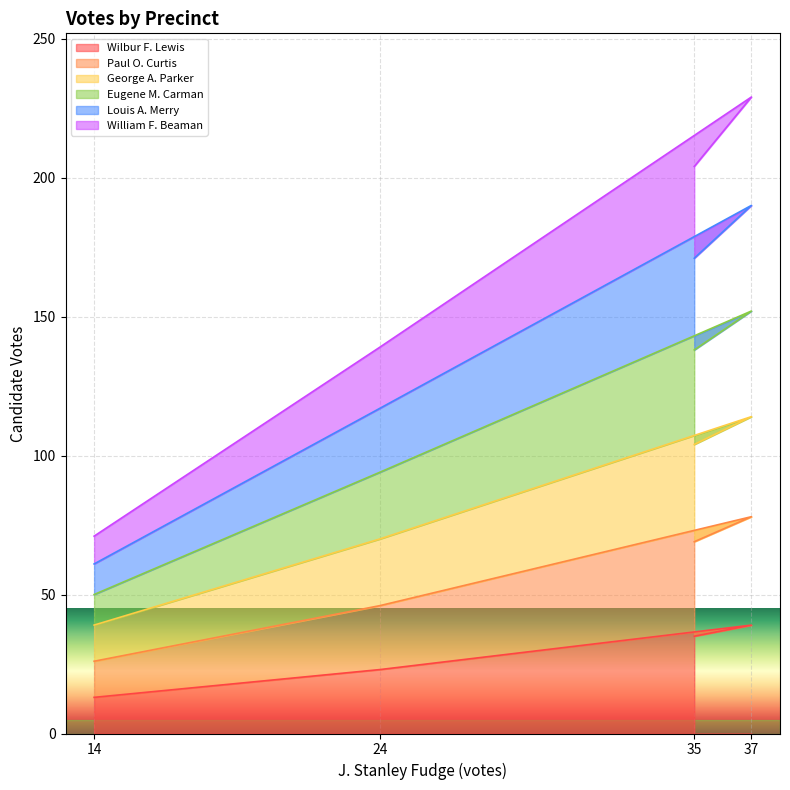

Which category has the lowest value in the Wilbur F. Lewis series?

14